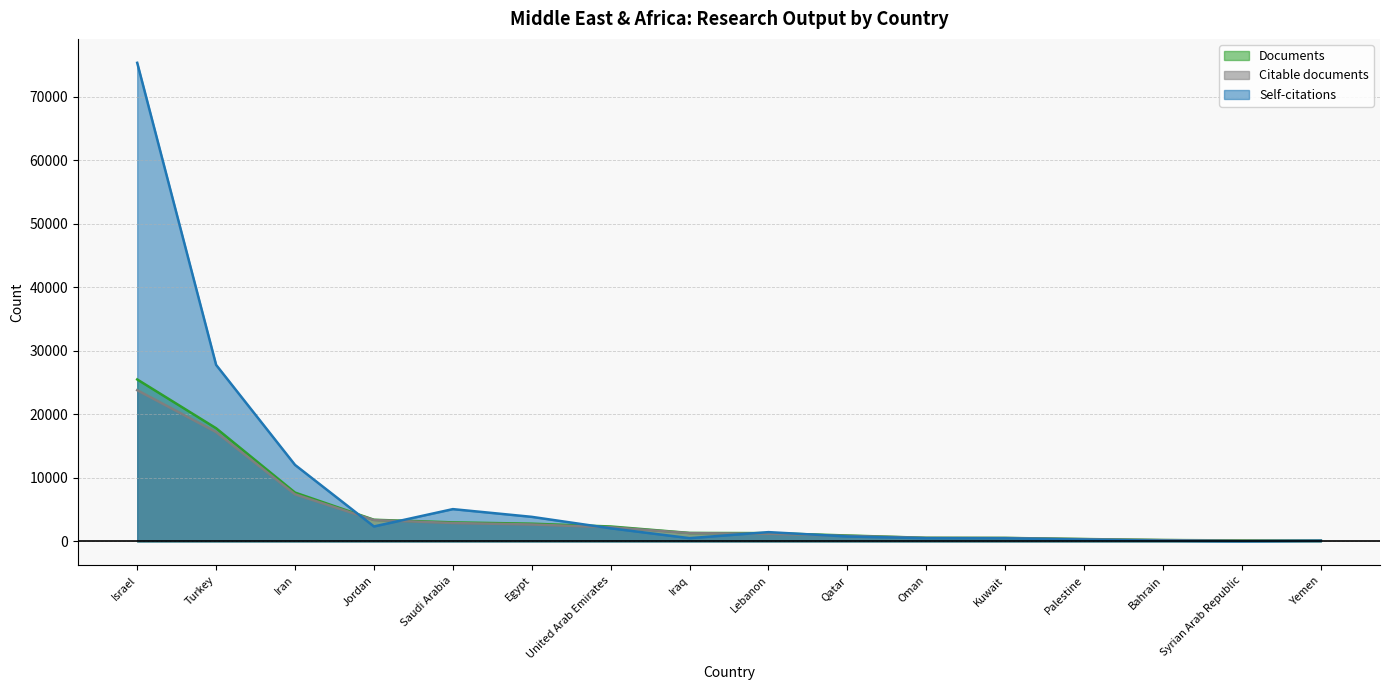

What is the minimum value for Self-citations?

43